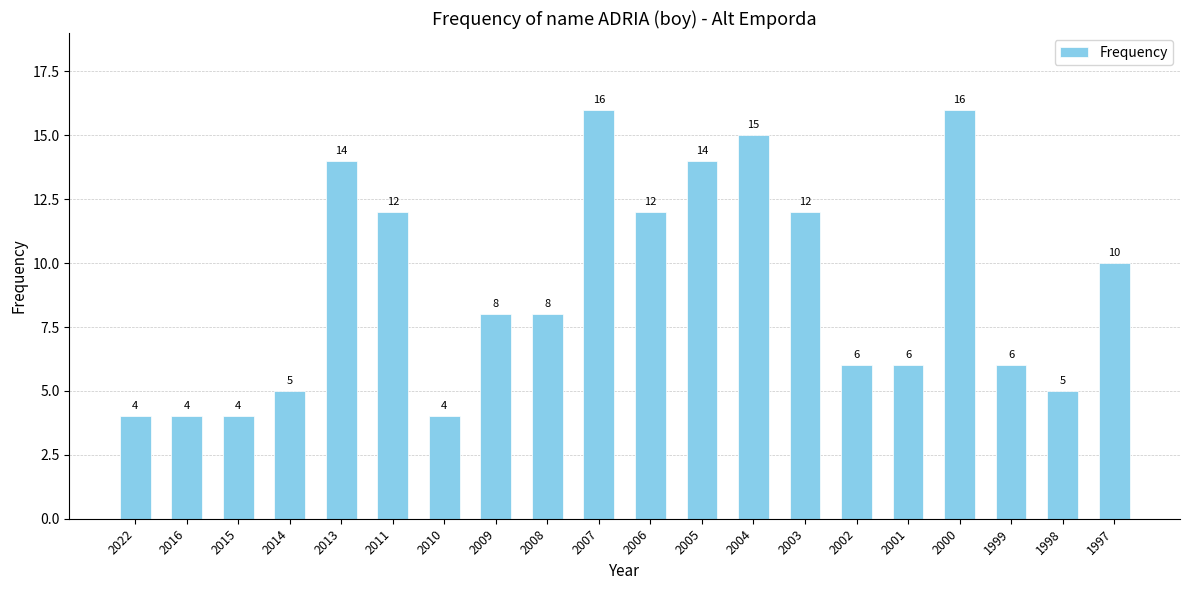

True or false: the data shows 2 at 2016.

False